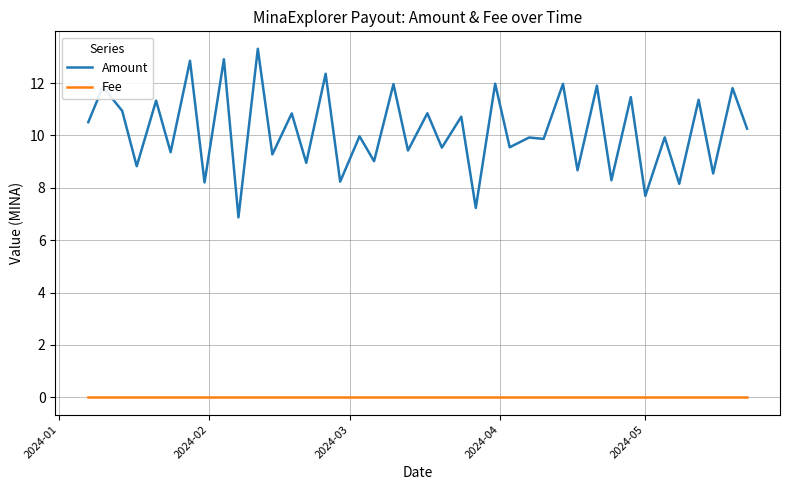

Which series has the largest total across all categories?

Amount